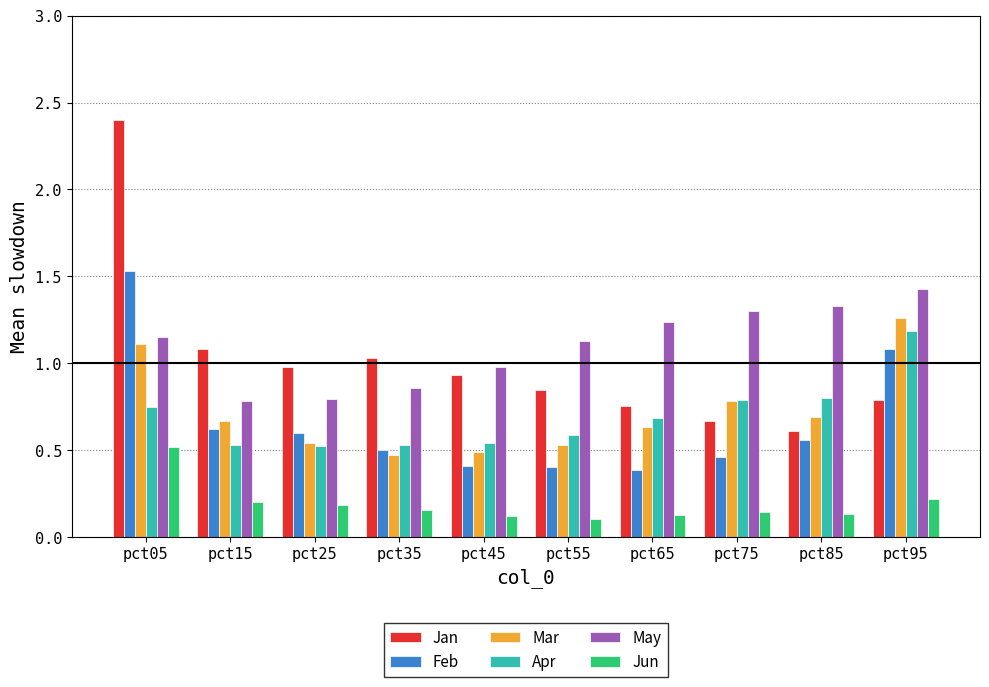

Count the number of categories in the chart.

10